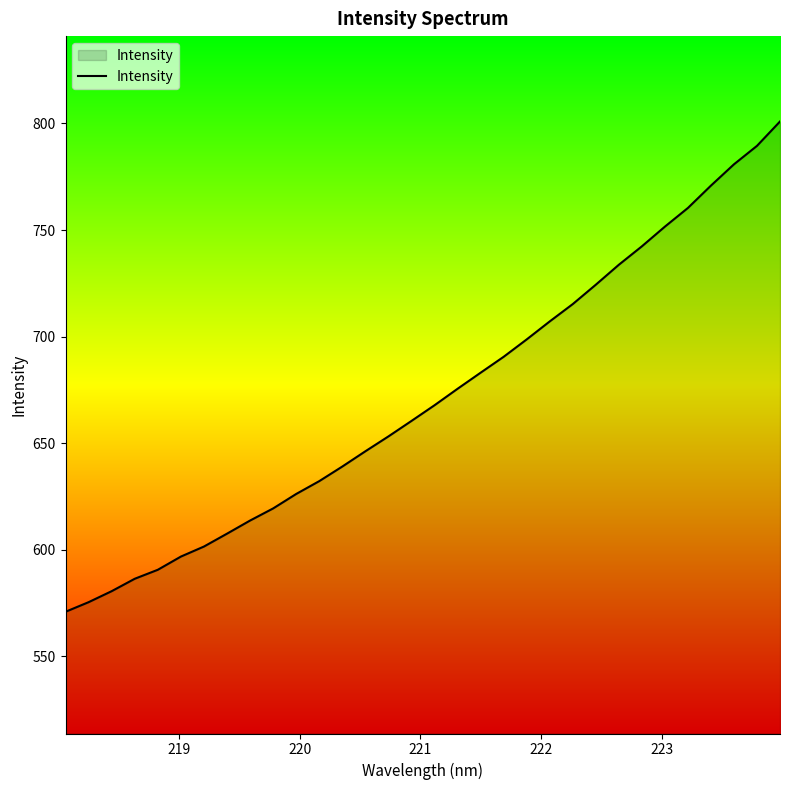

What is the smallest value displayed?

570.9